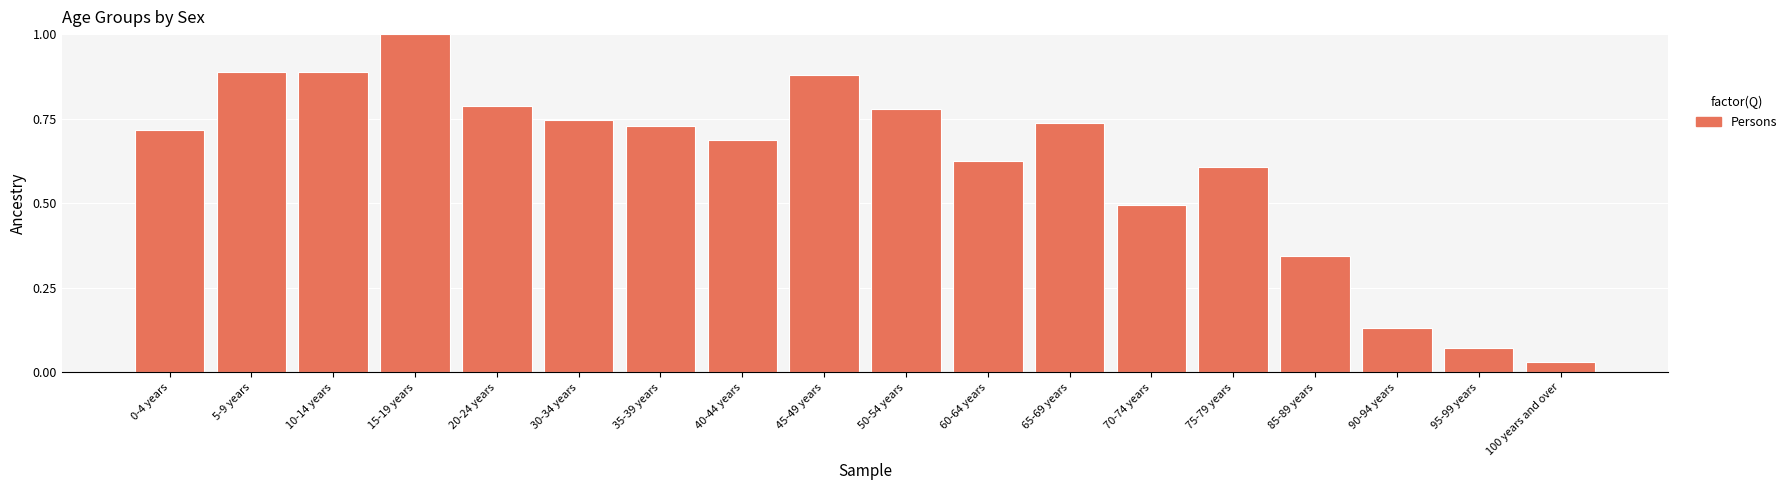

Does the chart contain any negative values?

No